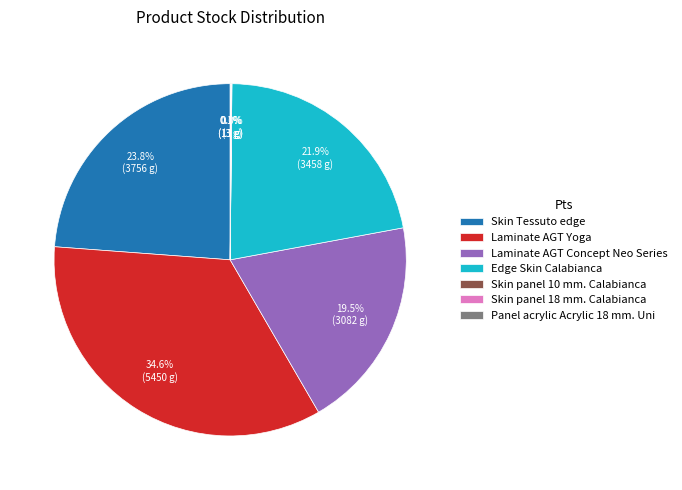

What is the largest slice in the pie chart?

Laminate AGT Yoga